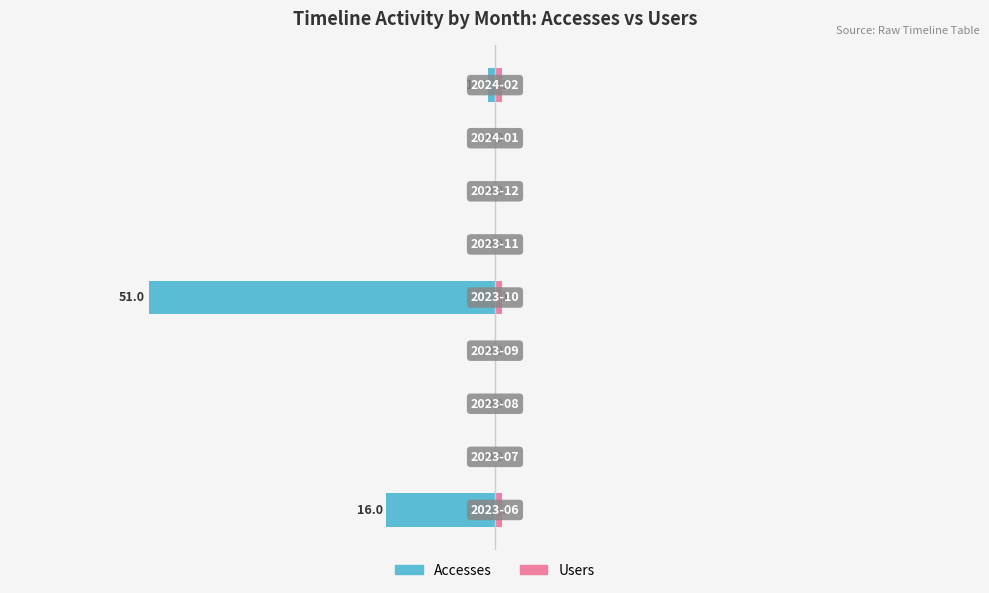

At how many categories does at least one series exceed -30?

9